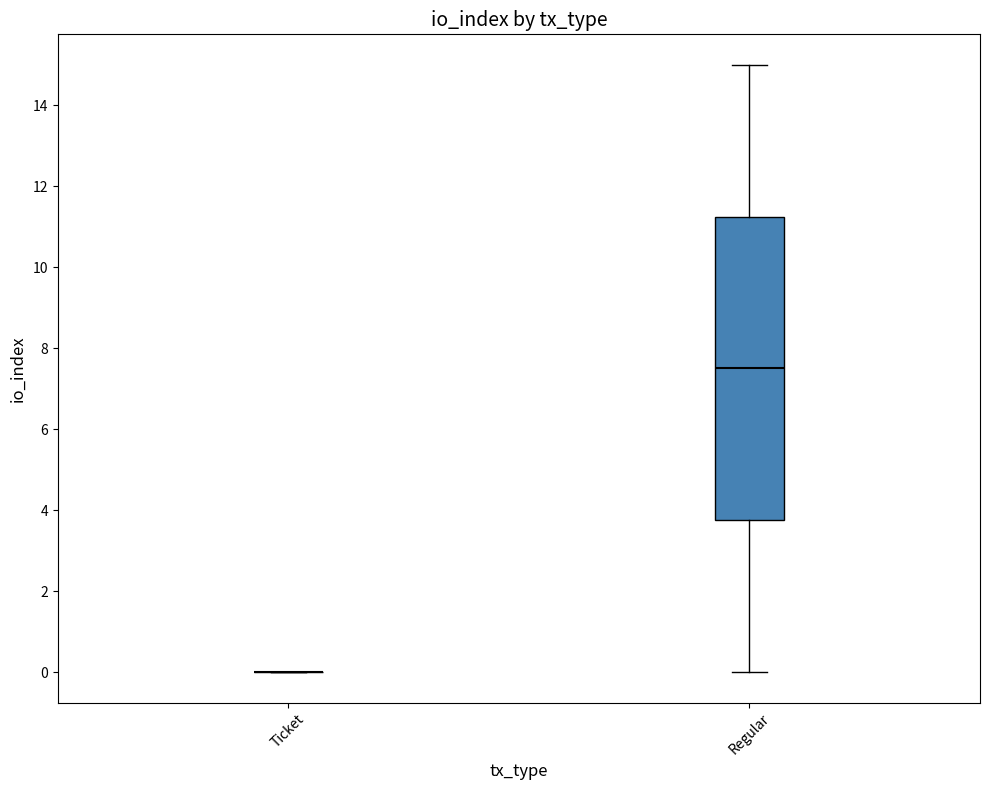

Reading left to right, read every box against the y-axis: the position of its median line, the range the box covers, and the ends of its whiskers. The values are not printed on the chart, so give them approximately, as read against the axis.

Ticket: box collapsed to a line at 0.0, whiskers 0.0 to 0.0
Regular: median 7.6, box 3.8 to 11.2, whiskers 0.0 to 15.0